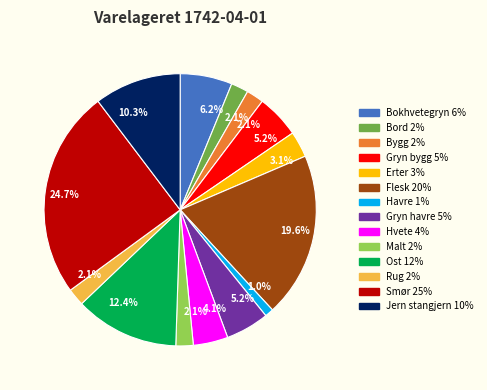

Does any single category account for the majority?

No